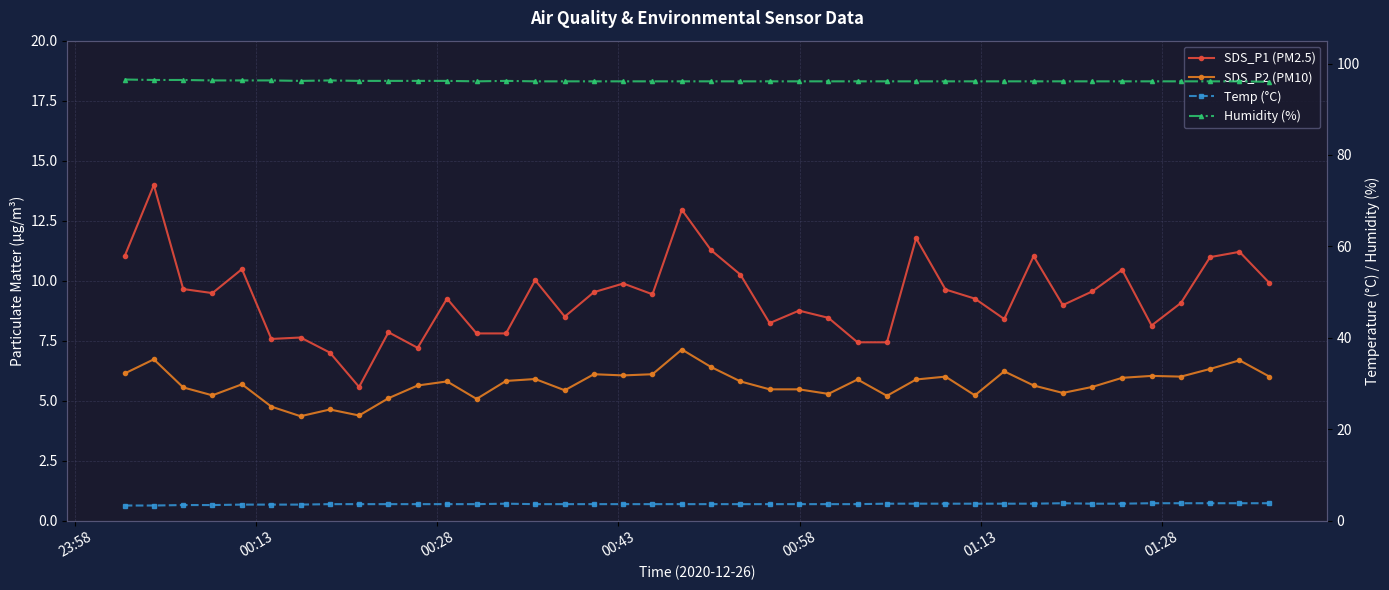

What is the average value of the Humidity (%) series?

96.2